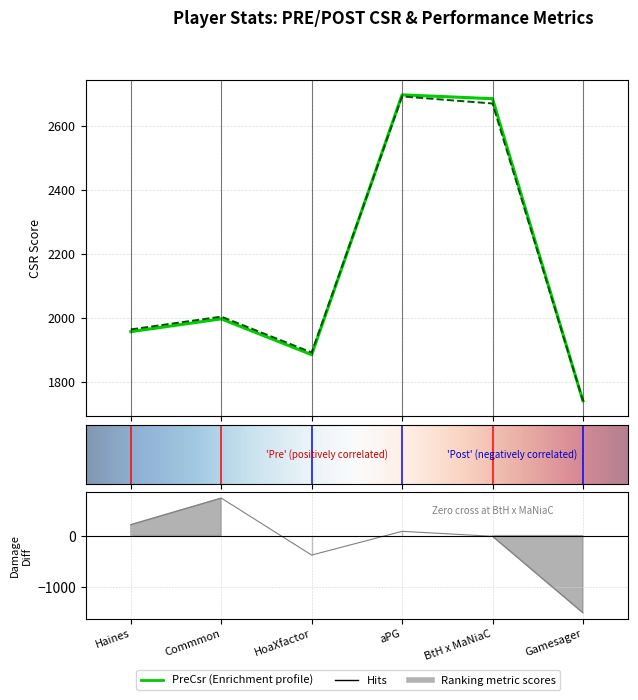

What is the label of the 5th point from the left?

BtH x MaNiaC